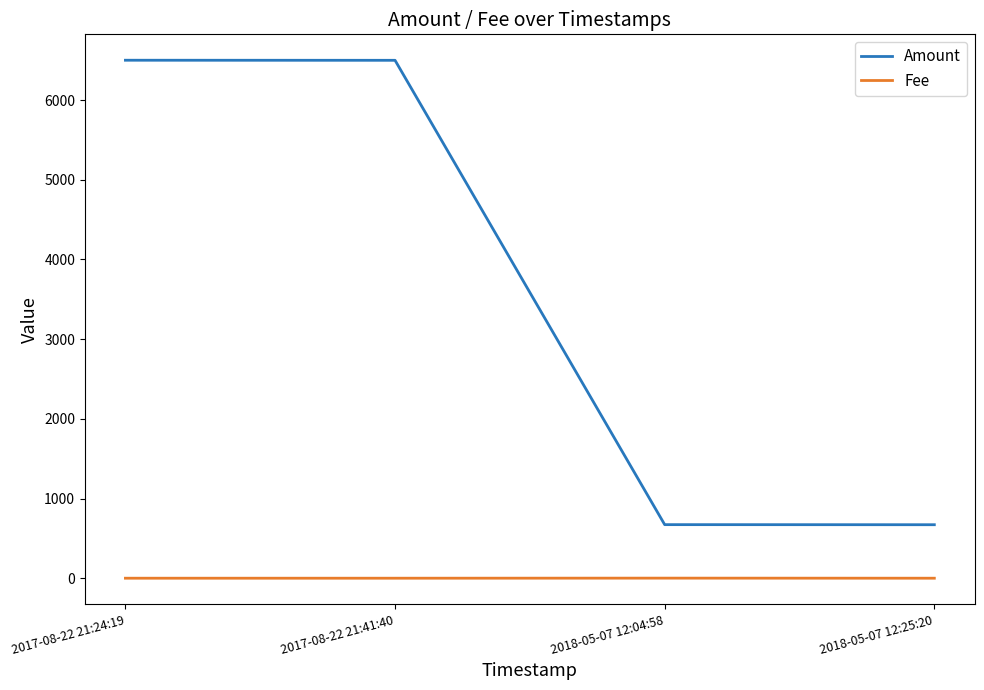

What is the total value across all series at 2017-08-22 21:24:19?

6500